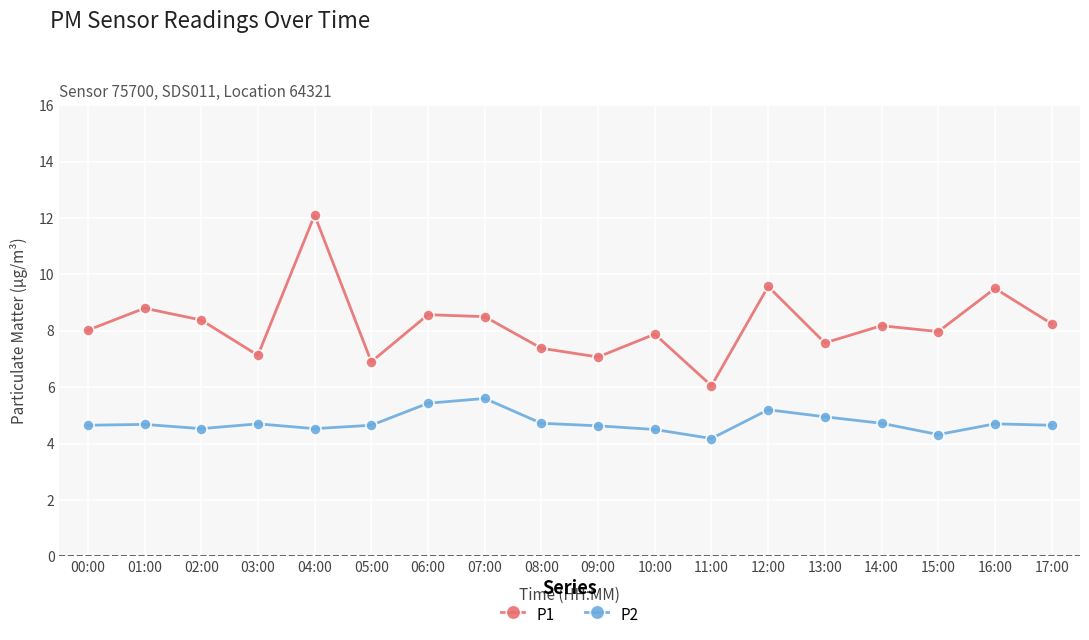

What is the smallest value displayed?

4.2